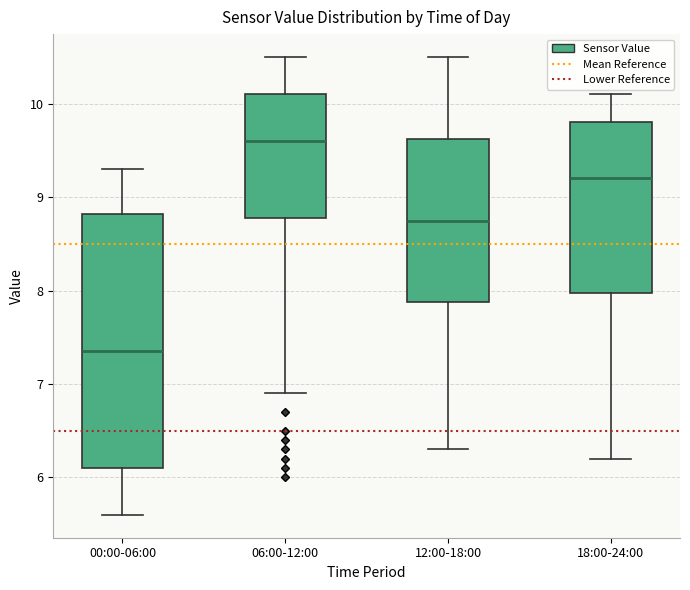

Which box is the tallest, from its lower edge to its upper edge?

00:00-06:00